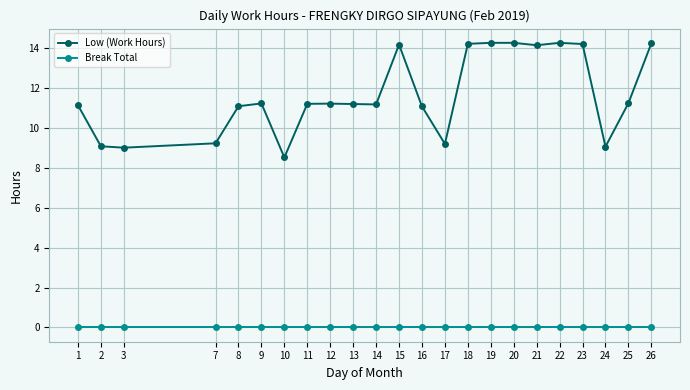

What is the total value across all series at 22?

14.3